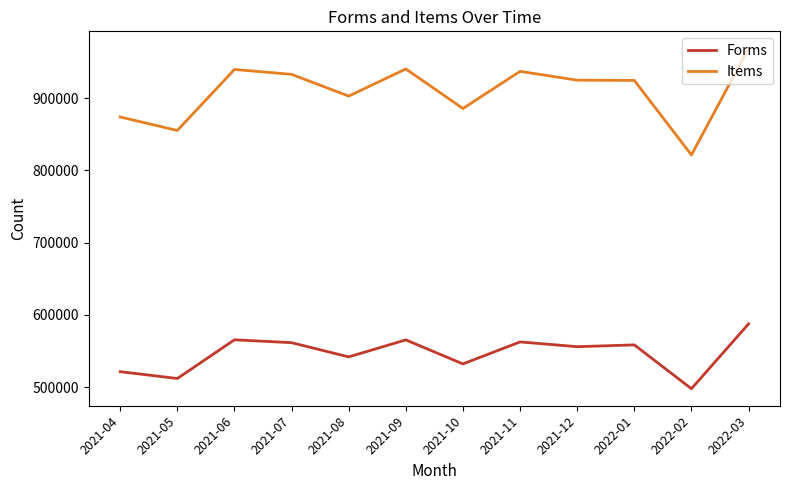

What is the spread (max minus min) of values at 2021-10?

353617